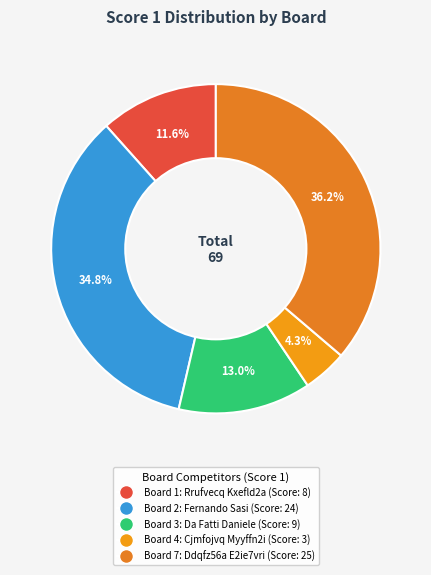

How many slices are in this pie chart?

5